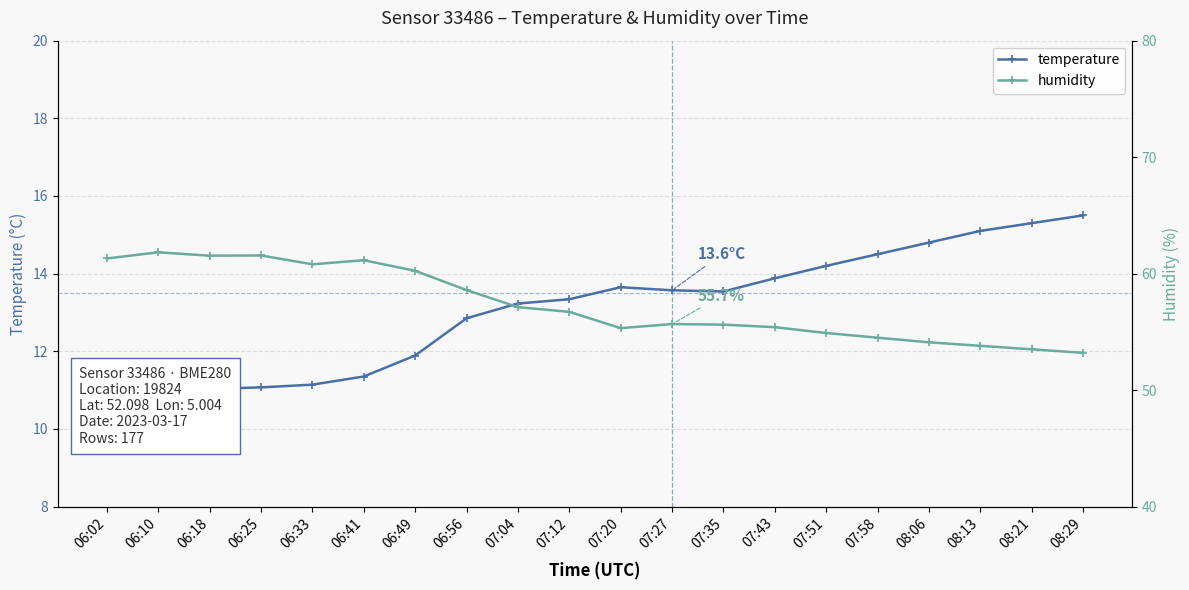

Reading right to left, what are all the values shown in this chart?

temperature: 15.5	15.3	15.1	14.8	14.5	14.2	13.9	13.5	13.6	13.7	13.3	13.2	12.8	11.9	11.3	11.1	11.1	11.0	11.0	10.9
humidity: 53.2	53.5	53.8	54.1	54.5	54.9	55.4	55.6	55.7	55.3	56.7	57.1	58.6	60.2	61.1	60.8	61.6	61.5	61.8	61.3